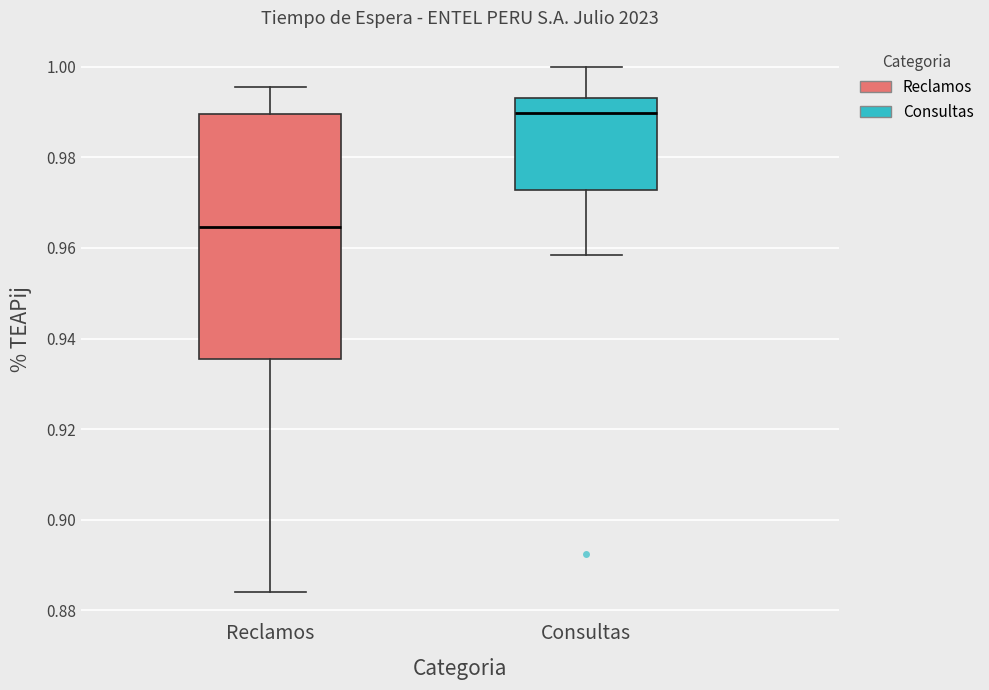

Reading left to right, read every box against the y-axis: the position of its median line, the range the box covers, and the ends of its whiskers. The values are not printed on the chart, so give them approximately, as read against the axis.

Reclamos: median 0.964, box 0.936 to 0.990, whiskers 0.884 to 0.996
Consultas: median 0.990, box 0.972 to 0.994, whiskers 0.958 to 1.000